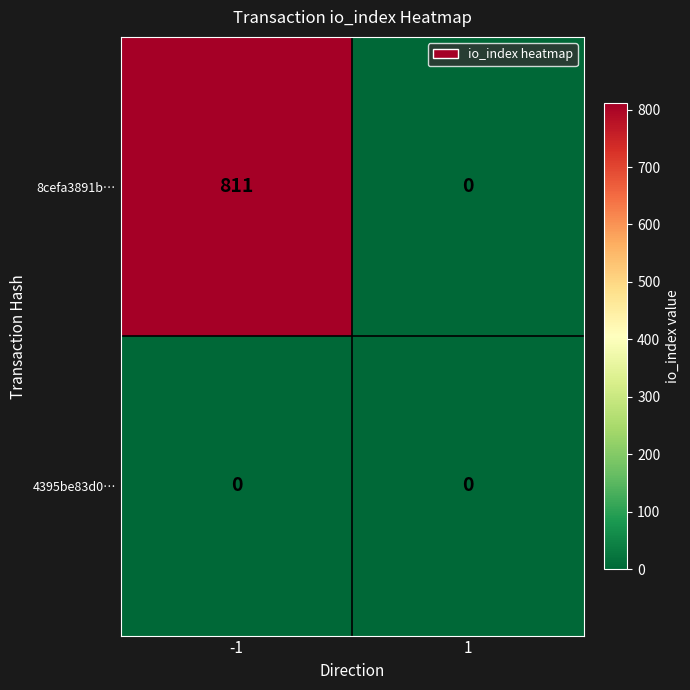

Which series has the largest range (max minus min)?

8cefa3891b…